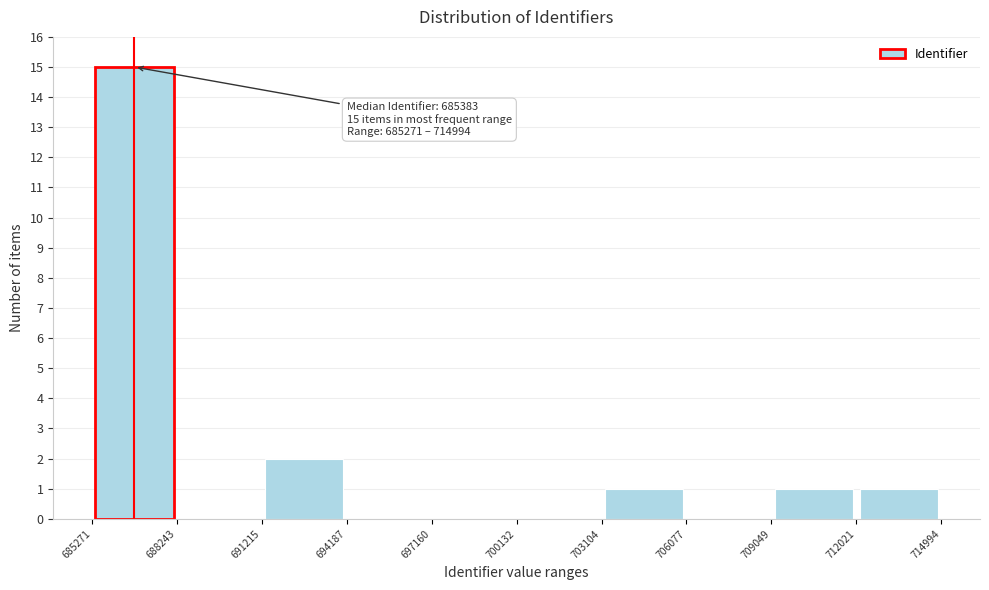

Over which range of the x-axis is the bar tallest?

685271 to 688243